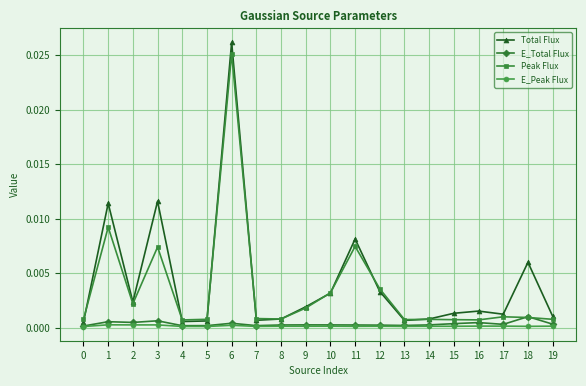

True or false: Total Flux and E_Peak Flux intersect in this chart.

False